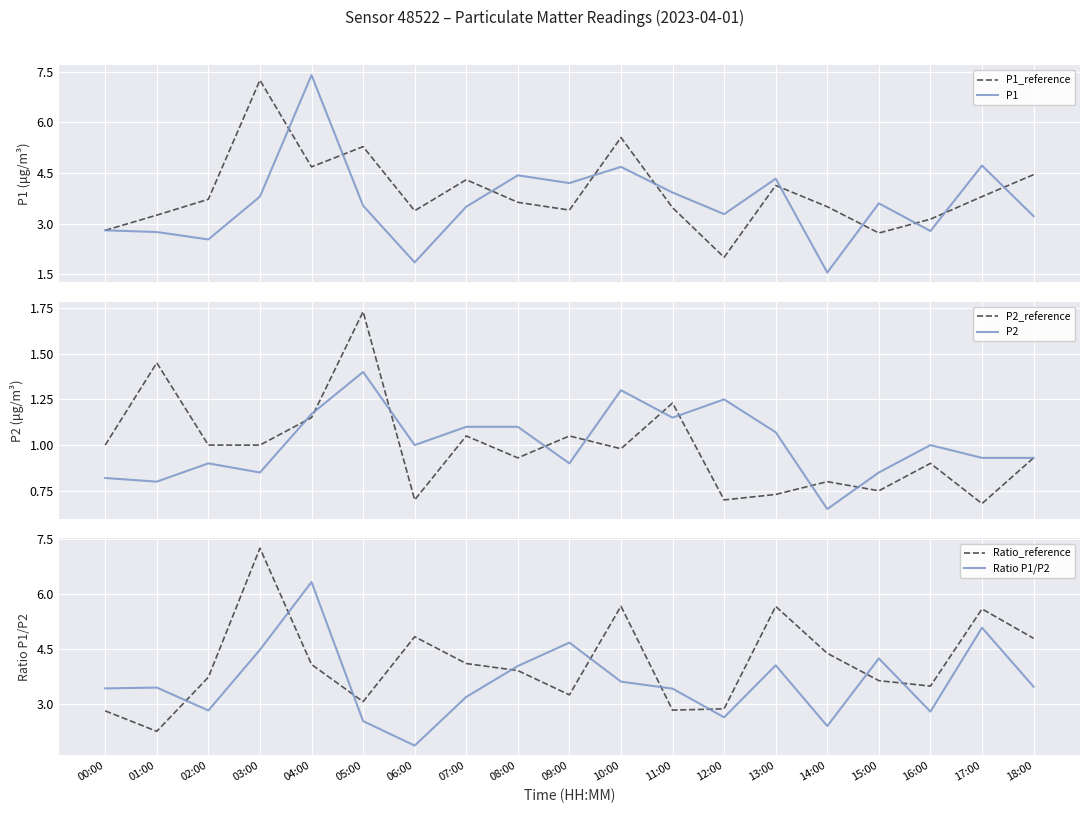

Read the P1 value at 04:00.

7.4